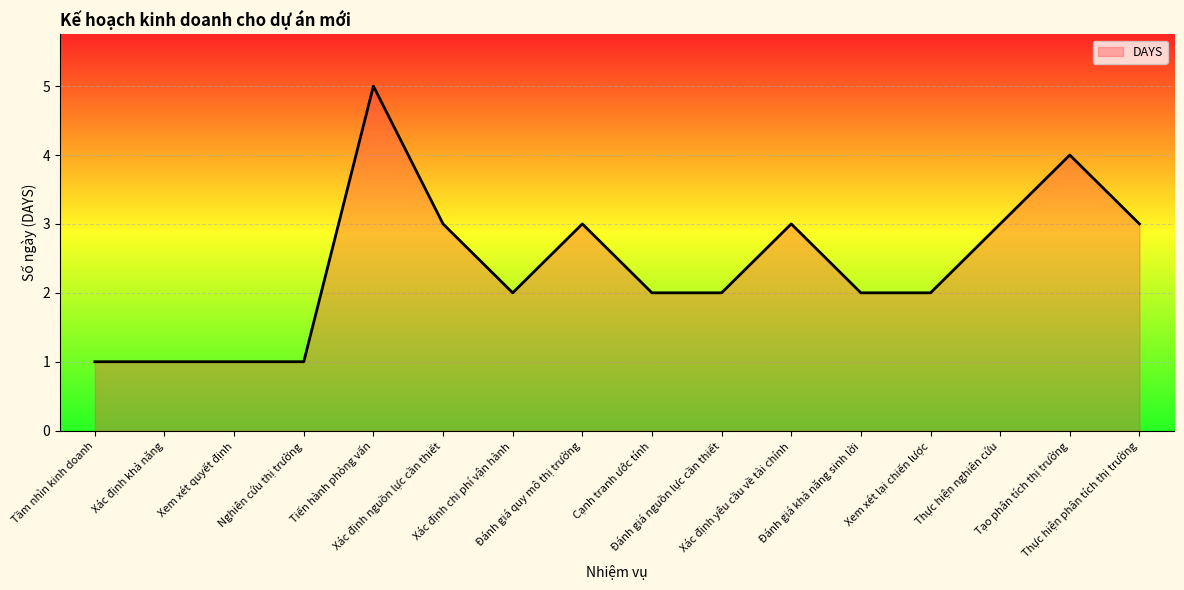

What is the greatest value displayed?

5